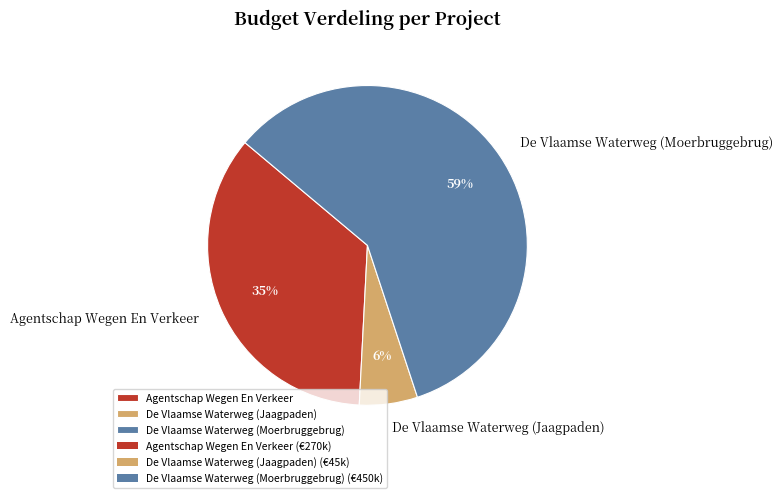

Combined, do Agentschap Wegen En Verkeer and De Vlaamse Waterweg (Moerbruggebrug) account for over 50%?

Yes